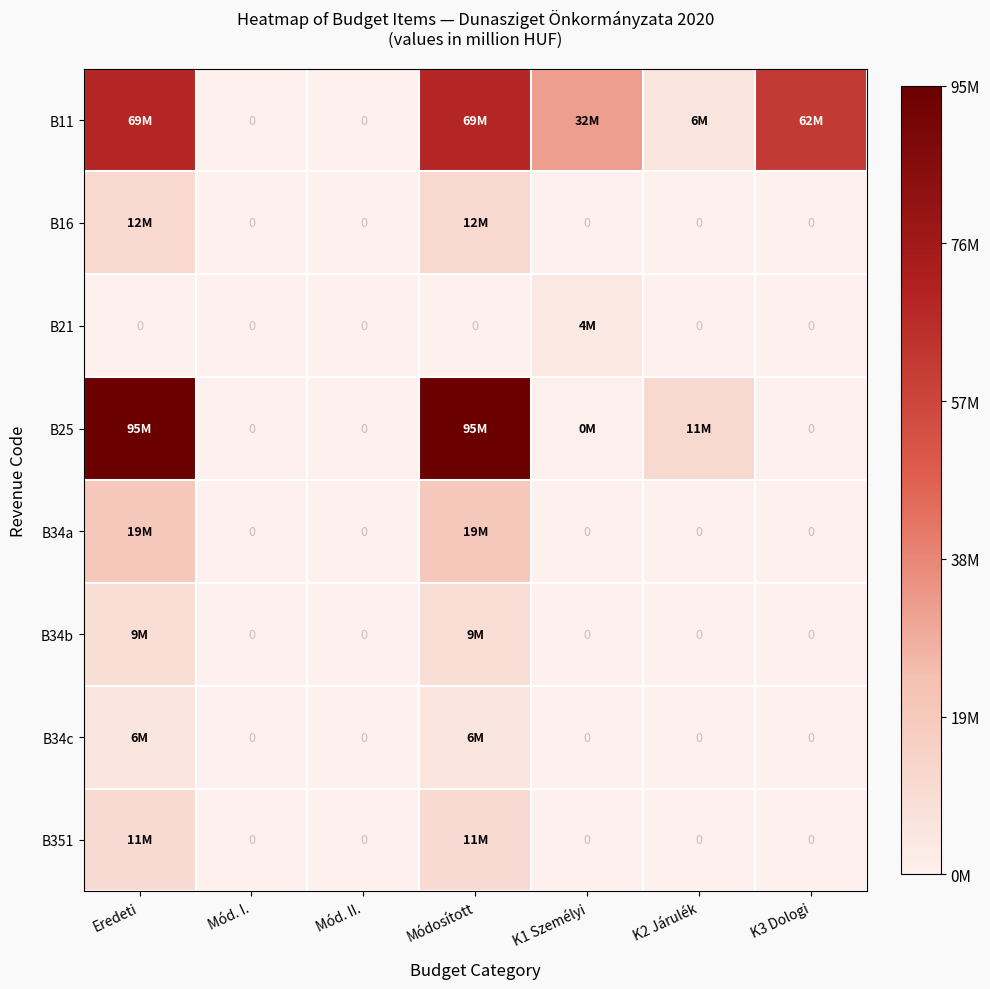

The value of B34b at Eredeti is 3.5. True or false?

False